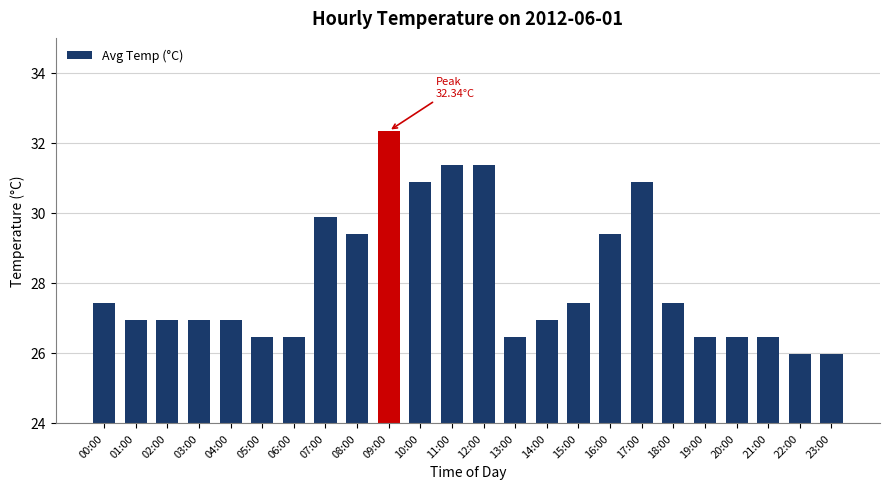

What is the change in value from 02:00 to 18:00?

+0.5